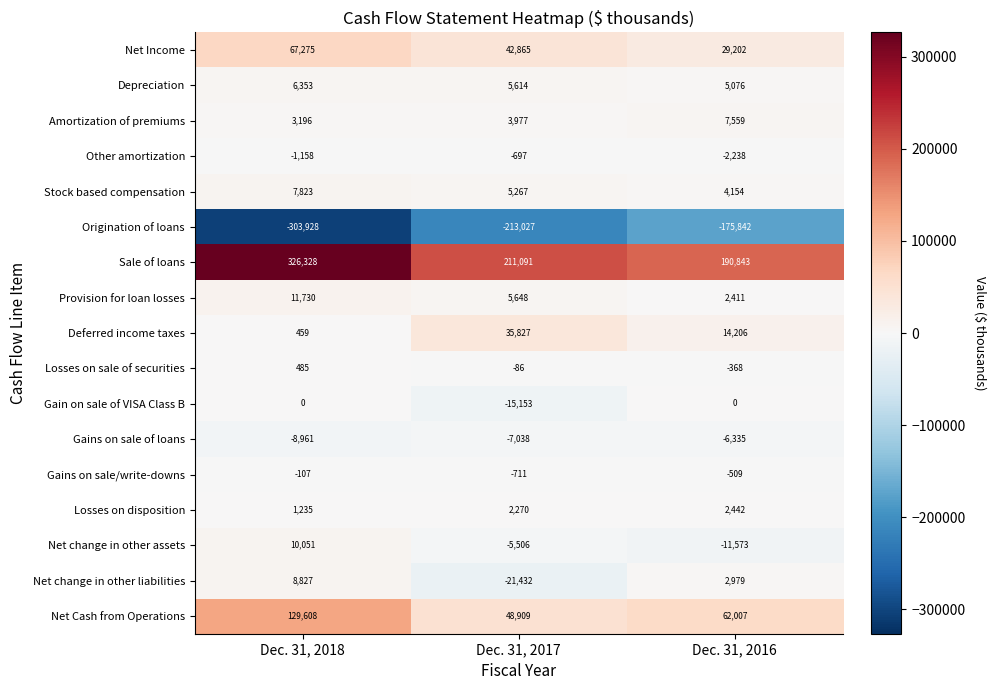

What is the sum of the Net Cash from Operations values at Dec. 31, 2018 and Dec. 31, 2016?

191615